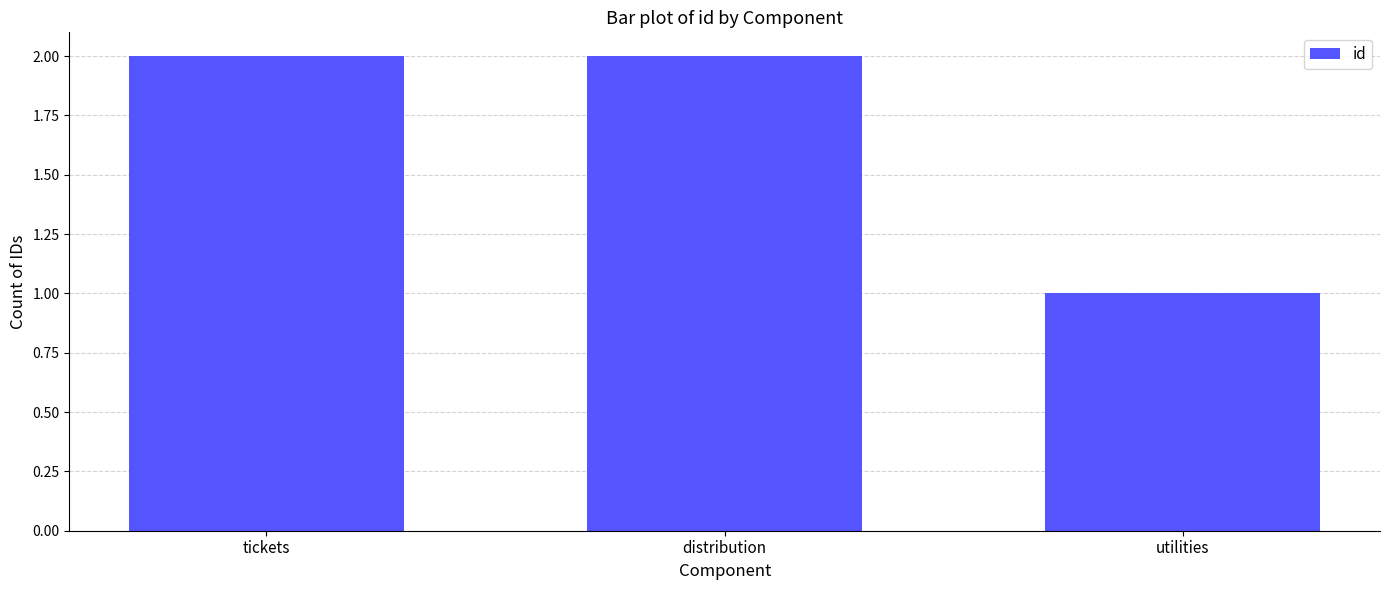

Approximately how many times larger is the value at distribution compared to utilities?

2.0